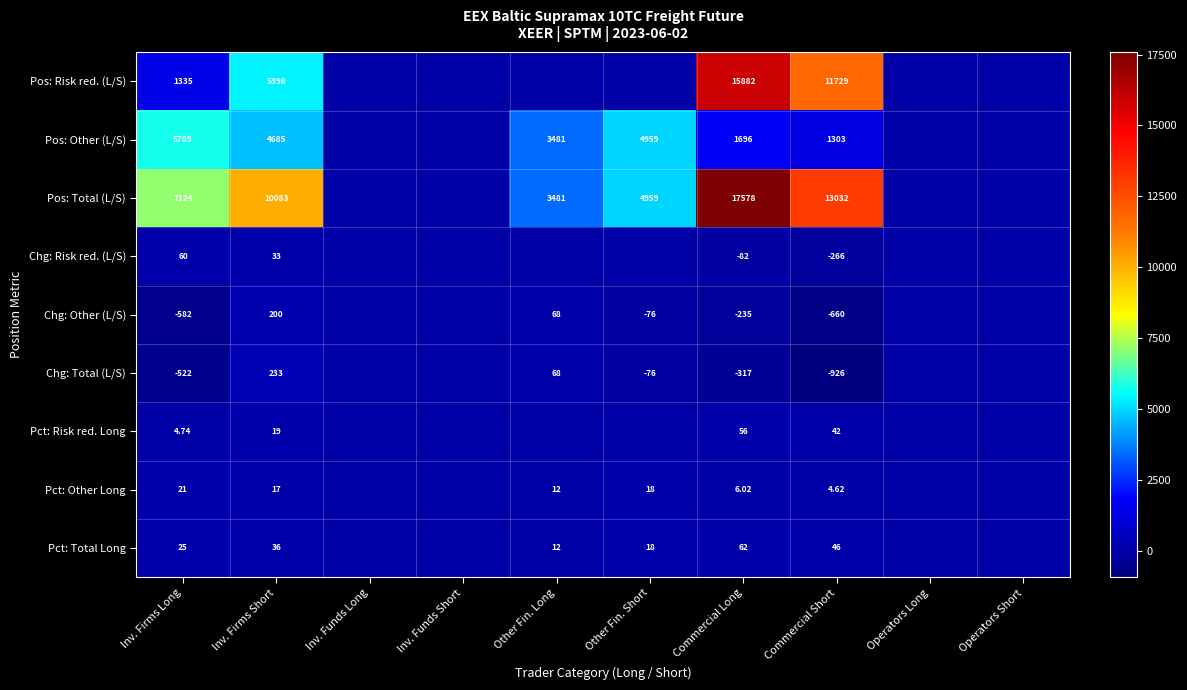

At Commercial Short, list the series in order from largest to smallest.

Pos: Total (L/S), Pos: Risk red. (L/S), Pos: Other (L/S), Pct: Total Long, Pct: Risk red. Long, Pct: Other Long, Chg: Risk red. (L/S), Chg: Other (L/S), Chg: Total (L/S)